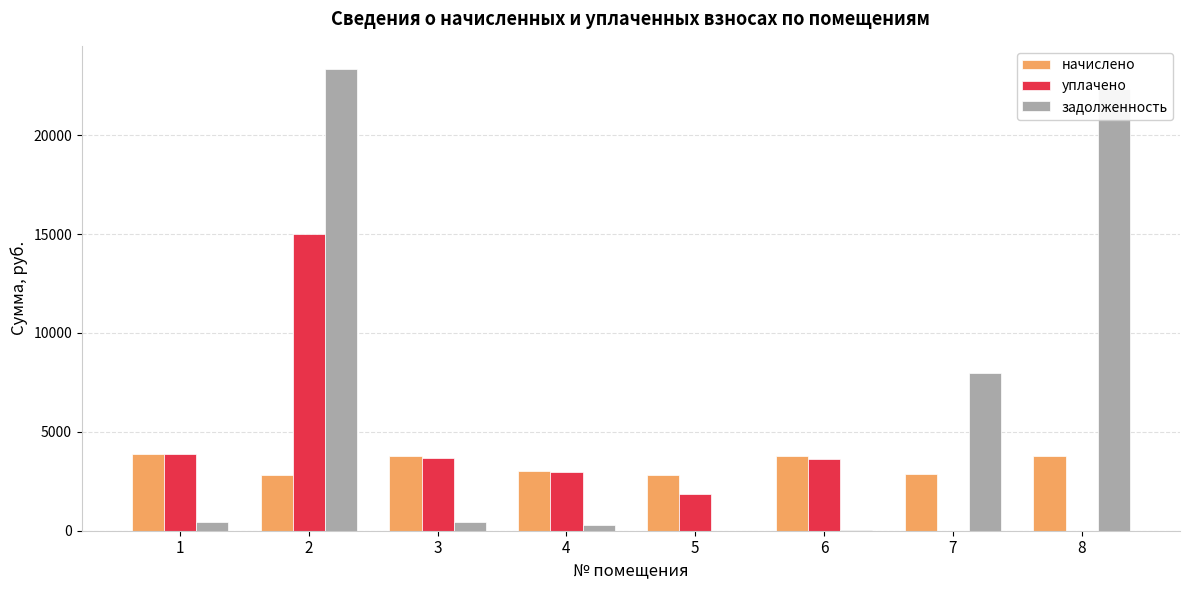

How many data points in задолженность are above 431?

4